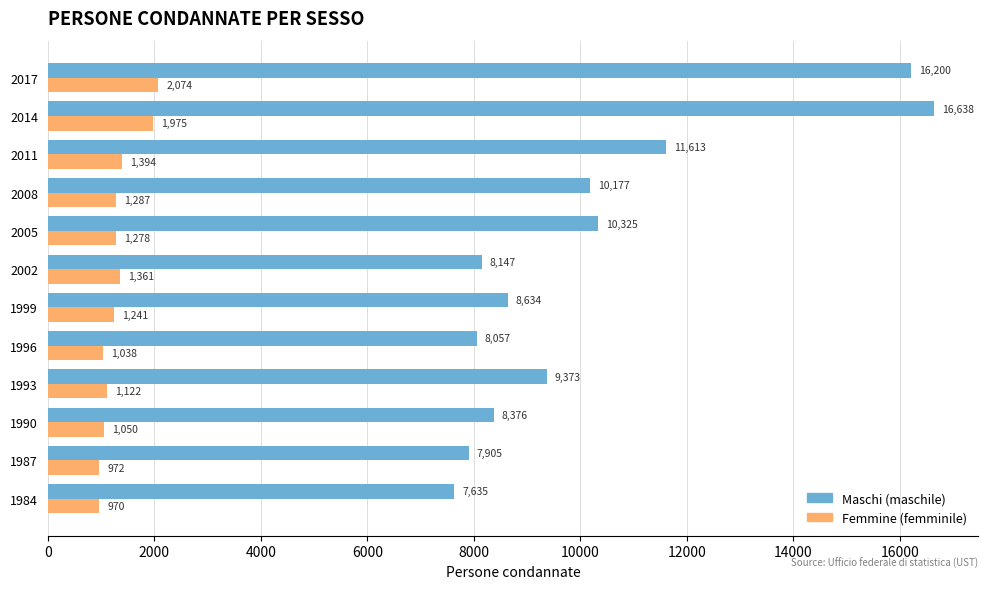

At which label does Femmine (femminile) reach its peak?

2017